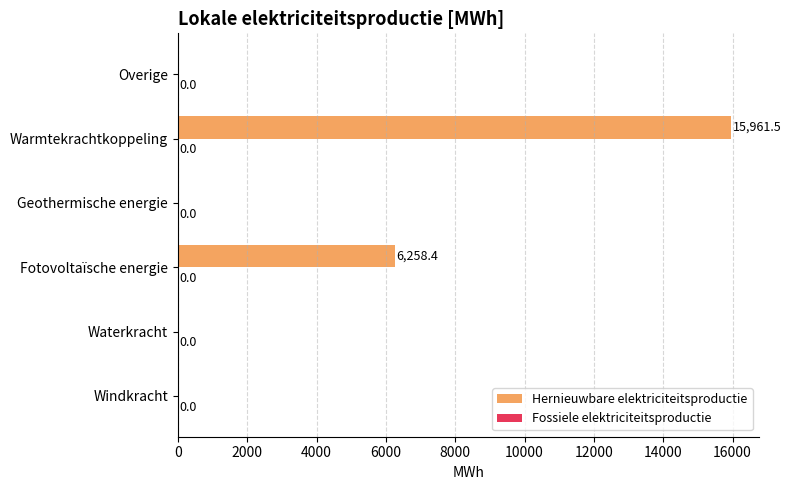

What value does the data have at Fotovoltaïsche energie?

6258.4